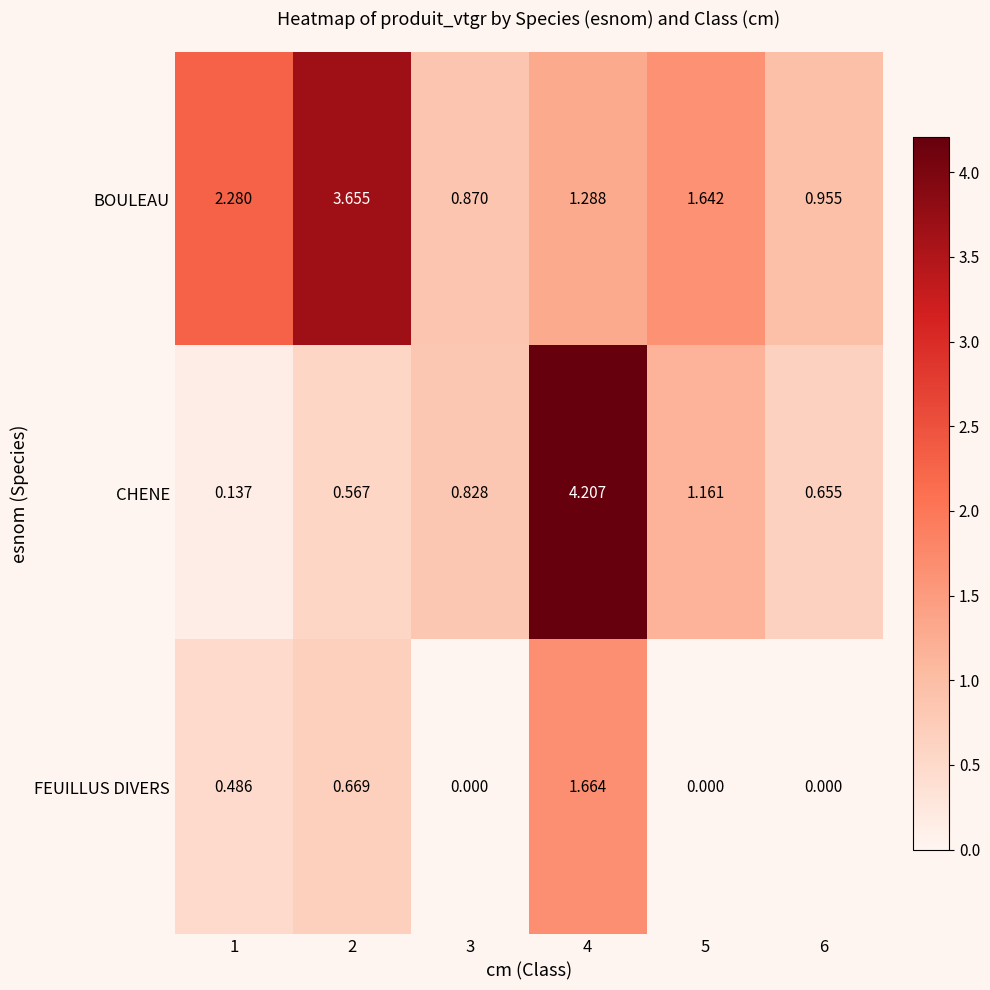

Count the number of data series in this chart.

3